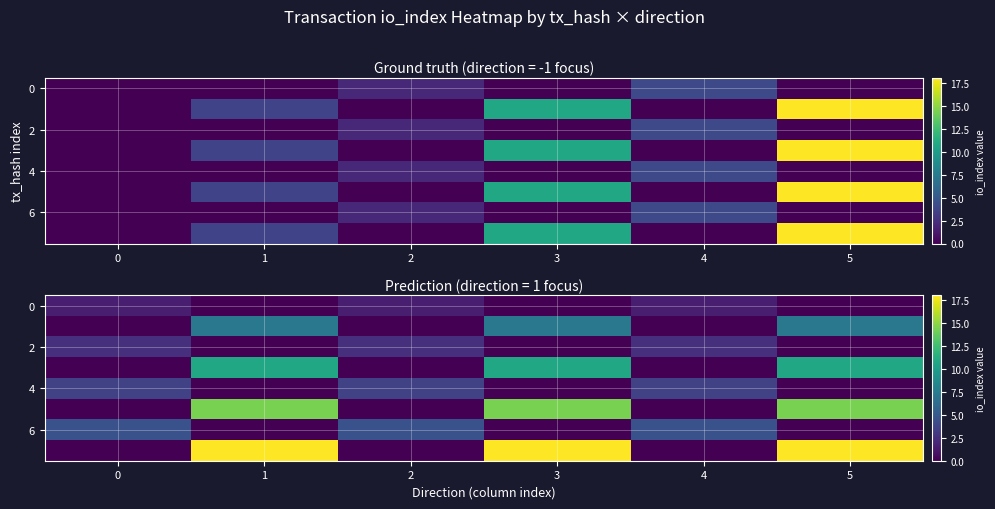

What is the spread (max minus min) of values at 2?

4.5